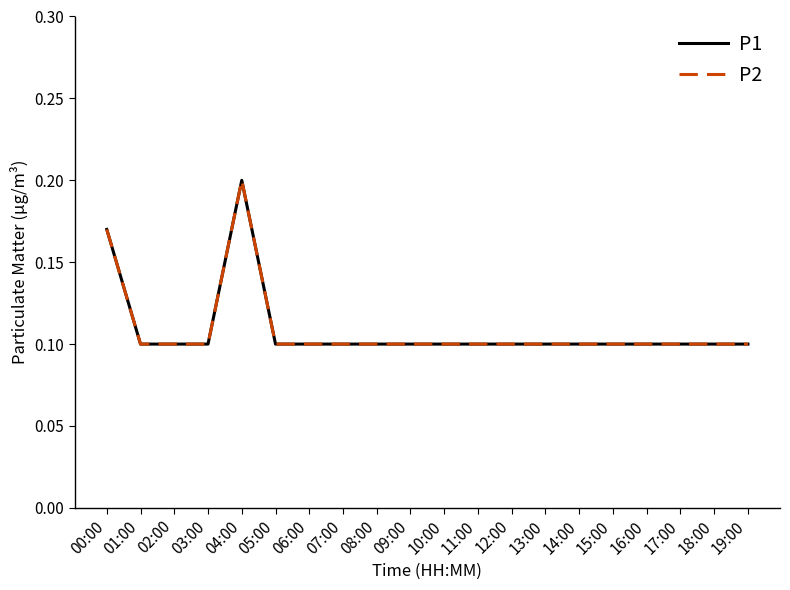

True or false: P2 and P1 intersect in this chart.

False